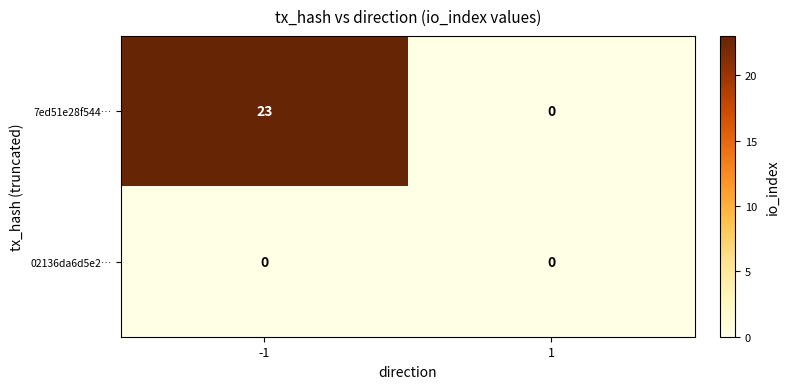

Rank the series at -1 from lowest to highest value.

02136da6d5e2…, 7ed51e28f544…